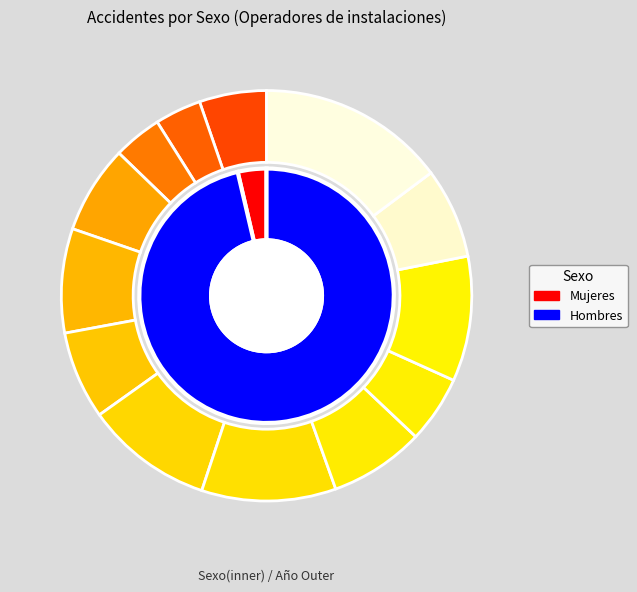

Rank the series by their maximum value, from highest to lowest.

Hombres, Mujeres